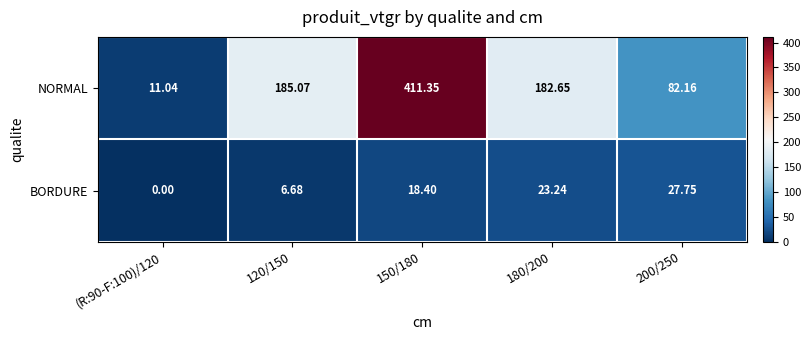

List the series in order of their peak value, highest first.

NORMAL, BORDURE